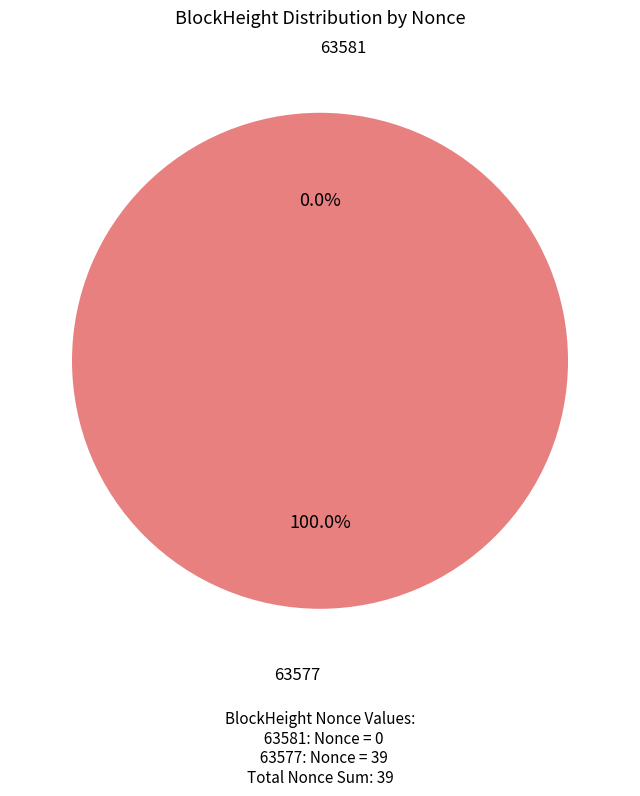

How many slices are in this pie chart?

2